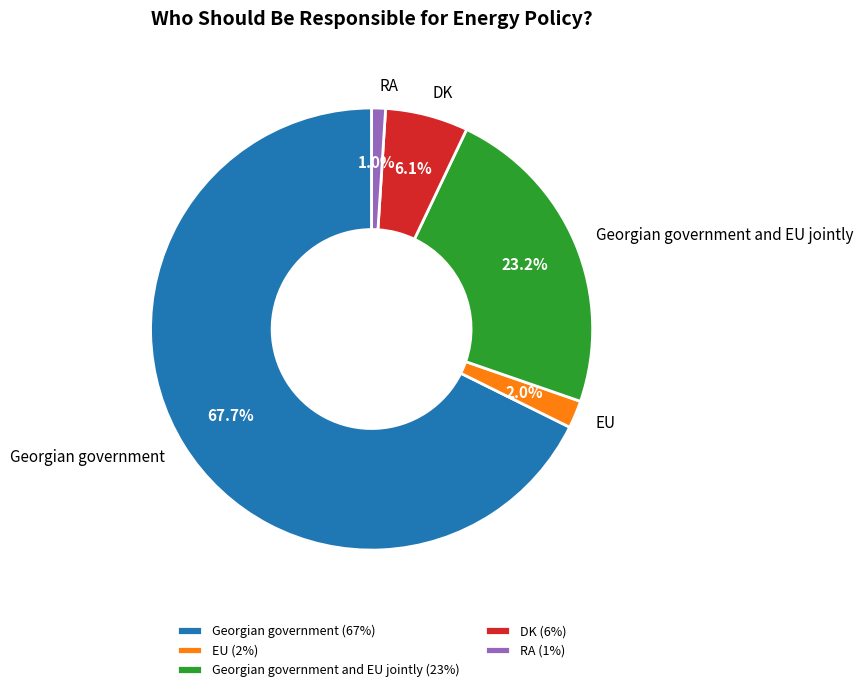

How many slices are in this pie chart?

5